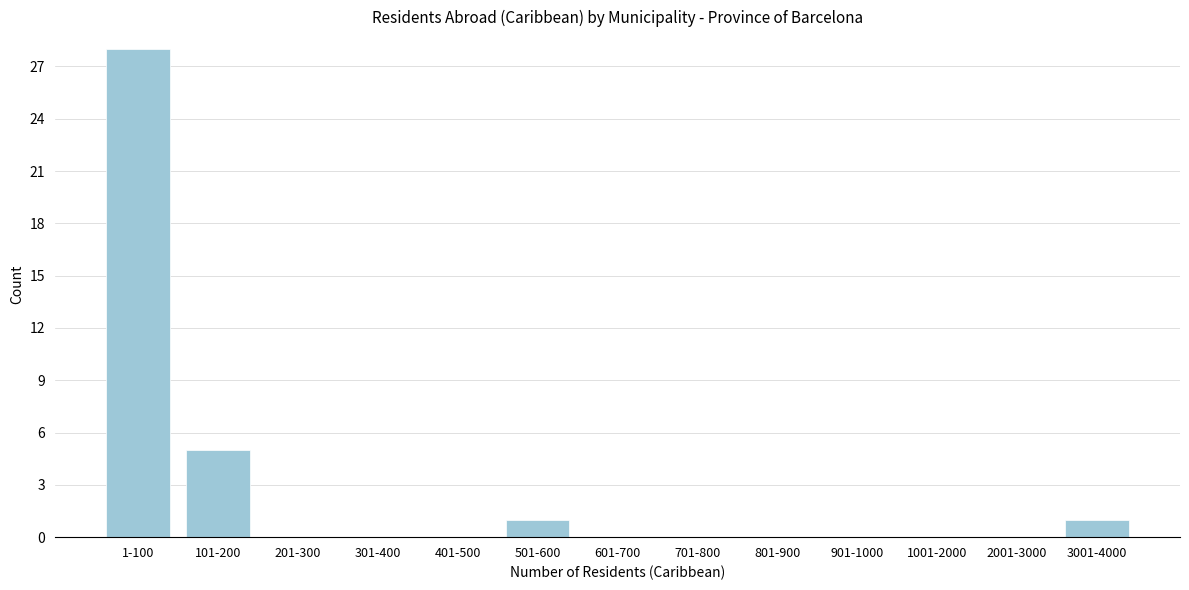

Reading right to left, what are all the values shown in this chart?

3001-4000=1	2001-3000=0	1001-2000=0	901-1000=0	801-900=0	701-800=0	601-700=0	501-600=1	401-500=0	301-400=0	201-300=0	101-200=5	1-100=28